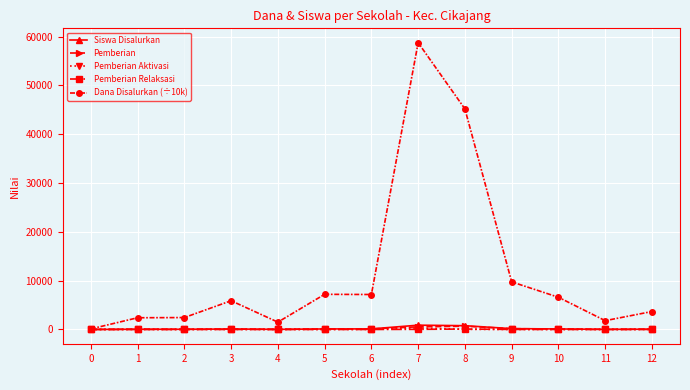

Which series has the largest range (max minus min)?

Dana Disalurkan (÷10k)